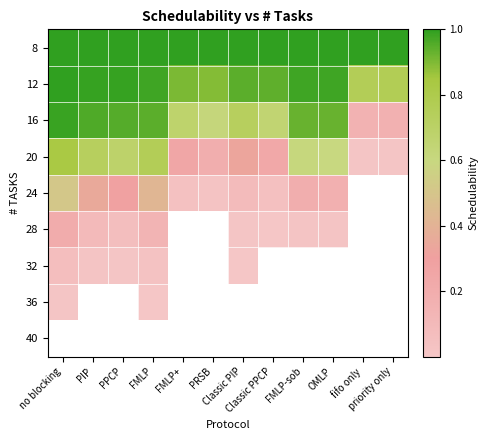

Reading left to right, what are all the values shown in this chart?

8: no blocking=1.0	PIP=1.0	PPCP=1.0	FMLP=1.0	FMLP+=1.0	PRSB=1.0	Classic PIP=1.0	Classic PPCP=1.0	FMLP-sob=1.0	OMLP=1.0	fifo only=1.0	priority only=1.0
12: no blocking=1.0	PIP=1.0	PPCP=1.0	FMLP=1.0	FMLP+=0.9	PRSB=0.9	Classic PIP=0.9	Classic PPCP=0.9	FMLP-sob=1.0	OMLP=1.0	fifo only=0.8	priority only=0.8
16: no blocking=1.0	PIP=1.0	PPCP=1.0	FMLP=0.9	FMLP+=0.7	PRSB=0.6	Classic PIP=0.7	Classic PPCP=0.7	FMLP-sob=0.9	OMLP=0.9	fifo only=0.2	priority only=0.2
20: no blocking=0.8	PIP=0.7	PPCP=0.7	FMLP=0.8	FMLP+=0.3	PRSB=0.2	Classic PIP=0.3	Classic PPCP=0.2	FMLP-sob=0.6	OMLP=0.6	fifo only=0.0	priority only=0.0
24: no blocking=0.5	PIP=0.3	PPCP=0.3	FMLP=0.4	FMLP+=0.0	PRSB=0.0	Classic PIP=0.1	Classic PPCP=0.0	FMLP-sob=0.2	OMLP=0.2	fifo only=0.0	priority only=0.0
28: no blocking=0.2	PIP=0.1	PPCP=0.1	FMLP=0.1	FMLP+=0.0	PRSB=0.0	Classic PIP=0.0	Classic PPCP=0.0	FMLP-sob=0.0	OMLP=0.0	fifo only=0.0	priority only=0.0
32: no blocking=0.1	PIP=0.0	PPCP=0.0	FMLP=0.0	FMLP+=0.0	PRSB=0.0	Classic PIP=0.0	Classic PPCP=0.0	FMLP-sob=0.0	OMLP=0.0	fifo only=0.0	priority only=0.0
36: no blocking=0.0	PIP=0.0	PPCP=0.0	FMLP=0.0	FMLP+=0.0	PRSB=0.0	Classic PIP=0.0	Classic PPCP=0.0	FMLP-sob=0.0	OMLP=0.0	fifo only=0.0	priority only=0.0
40: no blocking=0.0	PIP=0.0	PPCP=0.0	FMLP=0.0	FMLP+=0.0	PRSB=0.0	Classic PIP=0.0	Classic PPCP=0.0	FMLP-sob=0.0	OMLP=0.0	fifo only=0.0	priority only=0.0